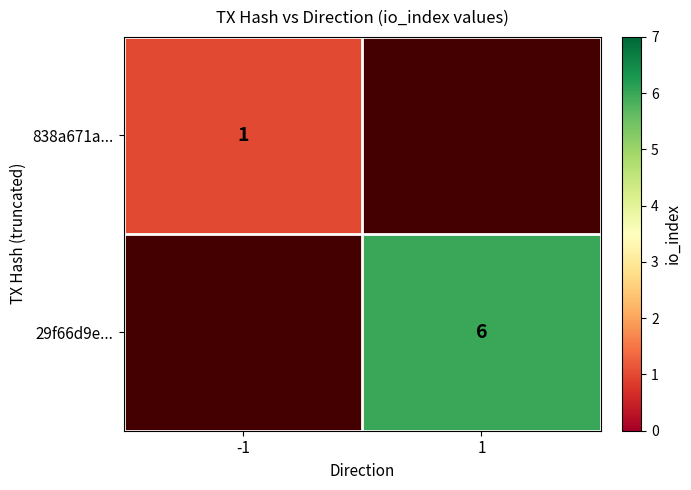

Which has a higher value, -1 or 1?

1